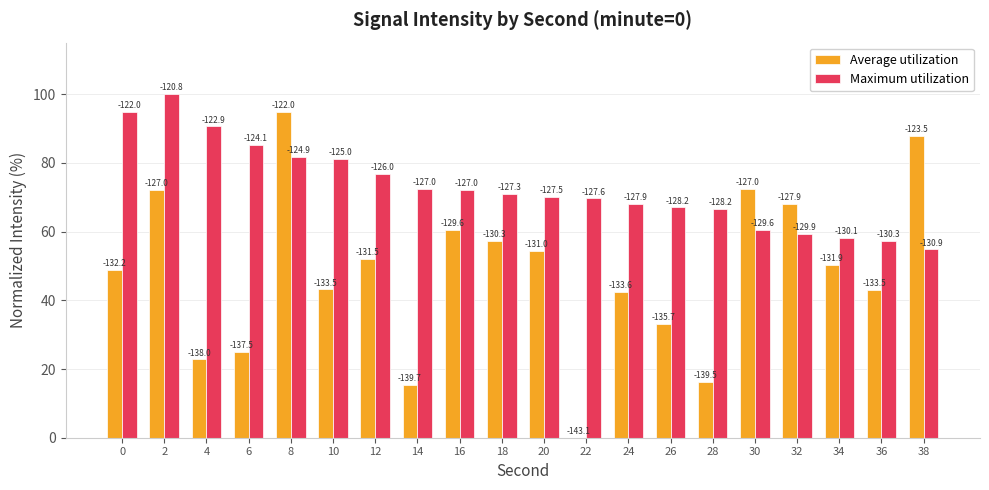

Which series has the widest spread of values?

Average utilization